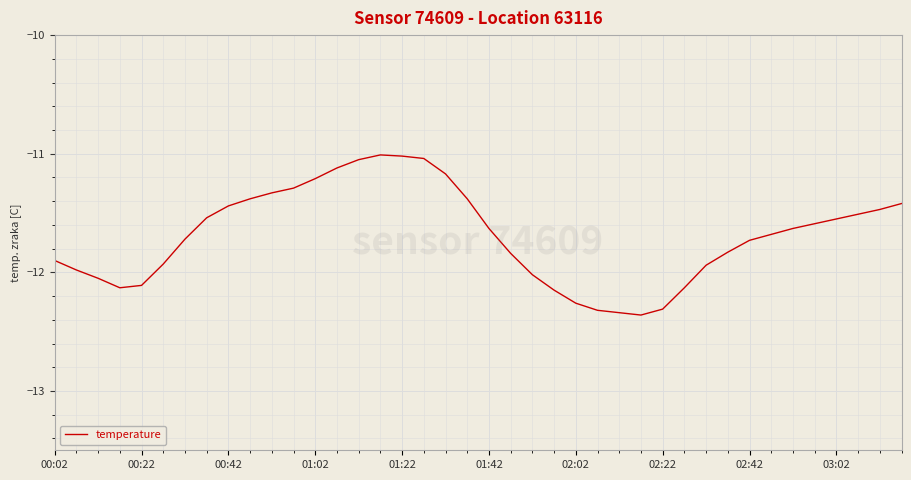

How many points are lower than both their immediate neighbors (excluding endpoints)?

2